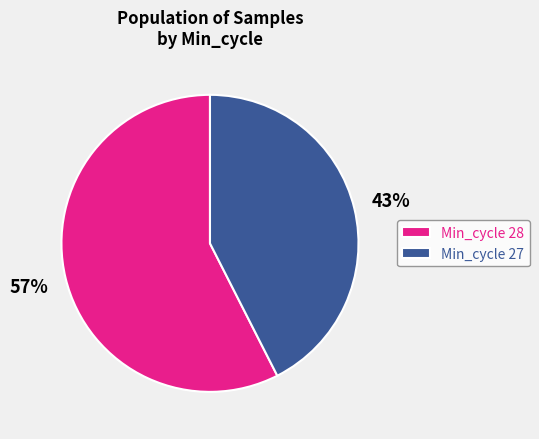

Which category has the smallest portion of the pie?

Min_cycle 27